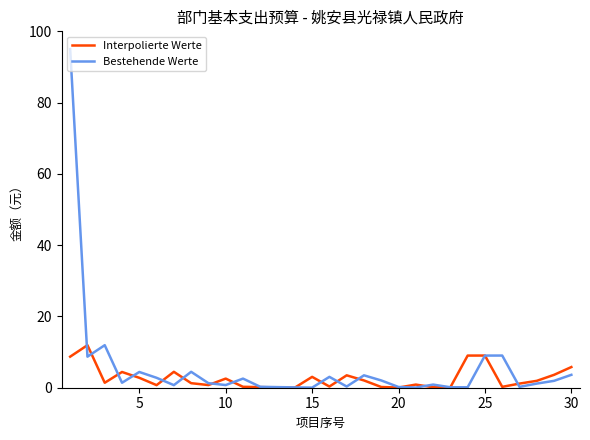

Rank the series by their maximum value, from lowest to highest.

Interpolierte Werte, Bestehende Werte